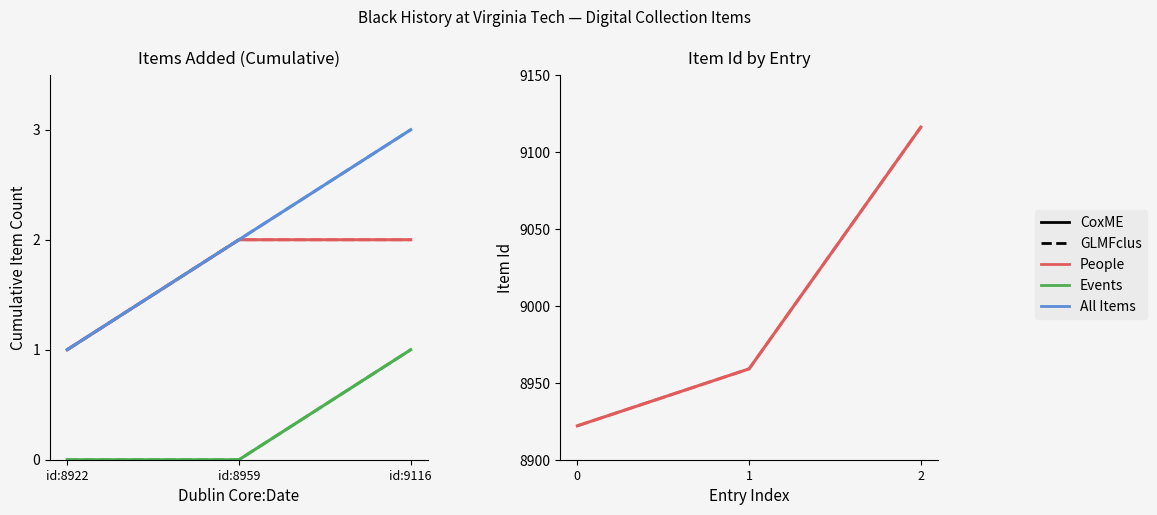

True or false: People (public) has a value of 1 at id:9116.

False